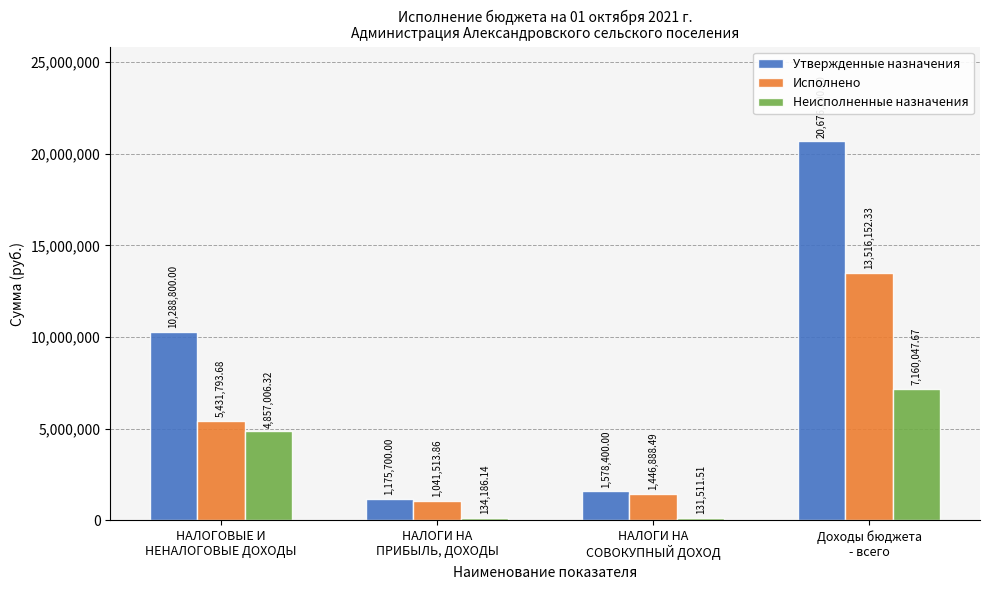

What are all the series names shown in the legend?

Утвержденные назначения, Исполнено, Неисполненные назначения